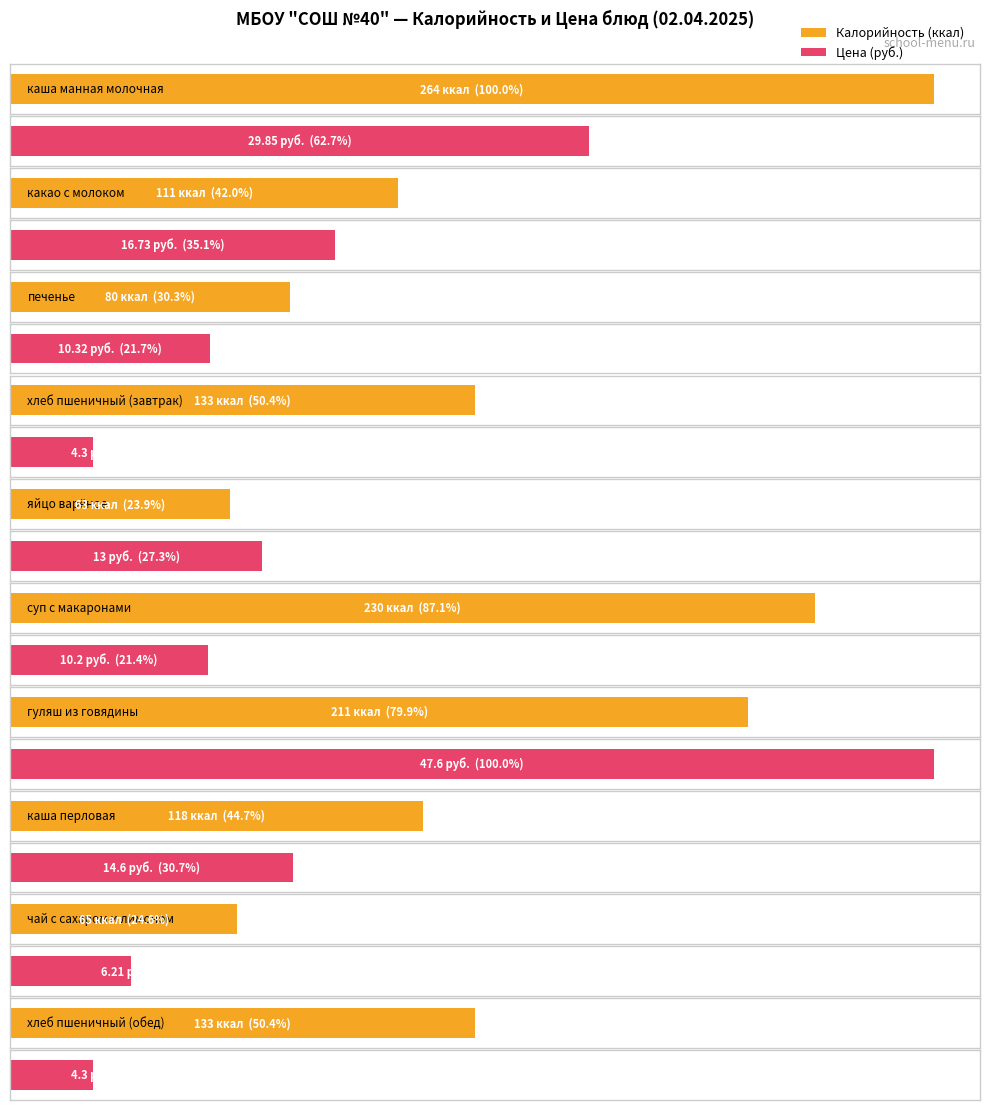

What value does the Цена series have at печенье?

10.3